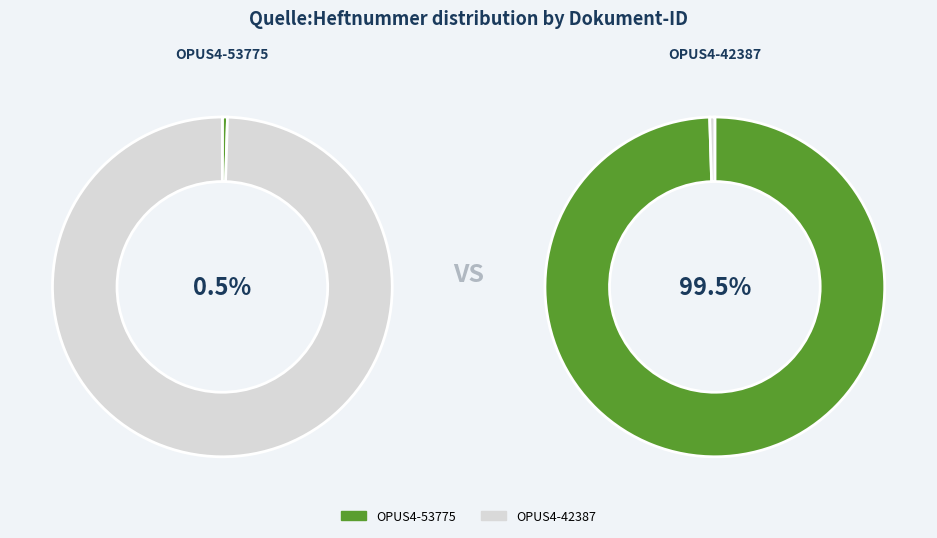

Rank the categories by value from lowest to highest.

OPUS4-53775, OPUS4-42387